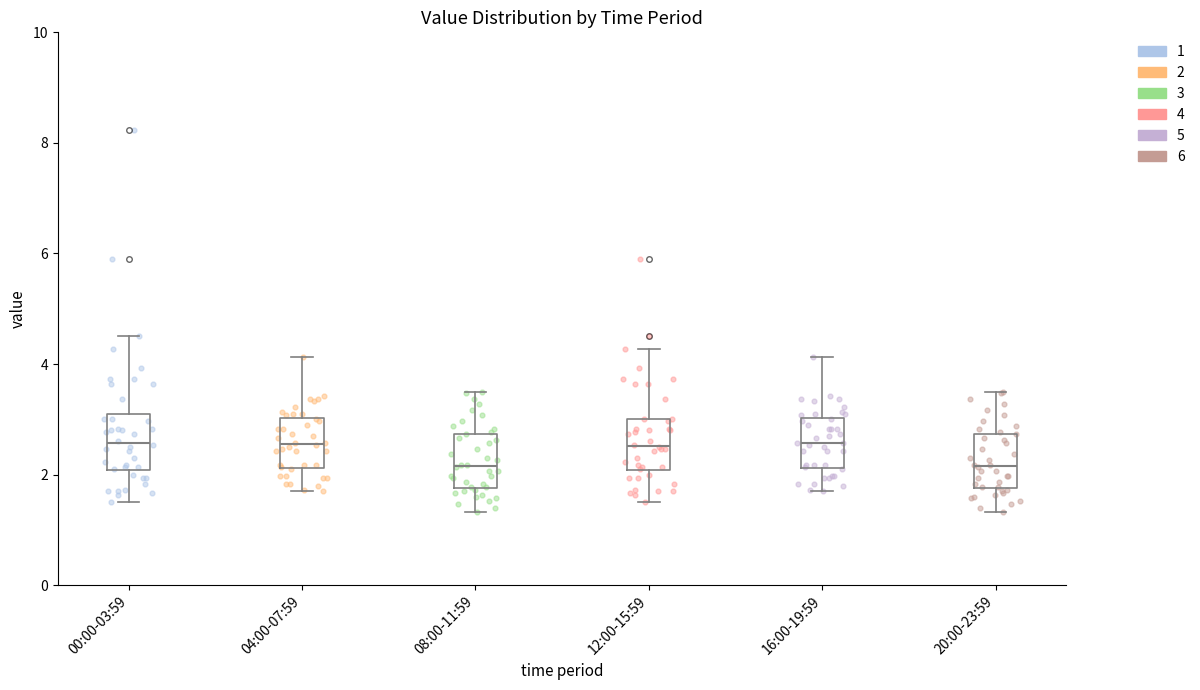

Reading left to right, transcribe this box plot: for each box, give where its median line is, the range the box spans, and where its two whiskers end, as read against the y-axis. The values are not printed on the chart, so give them approximately, as read against the axis.

00:00-03:59: median 2.6, box 2.0 to 3.0, whiskers 1.6 to 4.6
04:00-07:59: median 2.6, box 2.2 to 3.0, whiskers 1.8 to 4.2
08:00-11:59: median 2.2, box 1.8 to 2.8, whiskers 1.4 to 3.6
12:00-15:59: median 2.6, box 2.0 to 3.0, whiskers 1.6 to 4.2
16:00-19:59: median 2.6, box 2.2 to 3.0, whiskers 1.8 to 4.2
20:00-23:59: median 2.2, box 1.8 to 2.8, whiskers 1.4 to 3.6